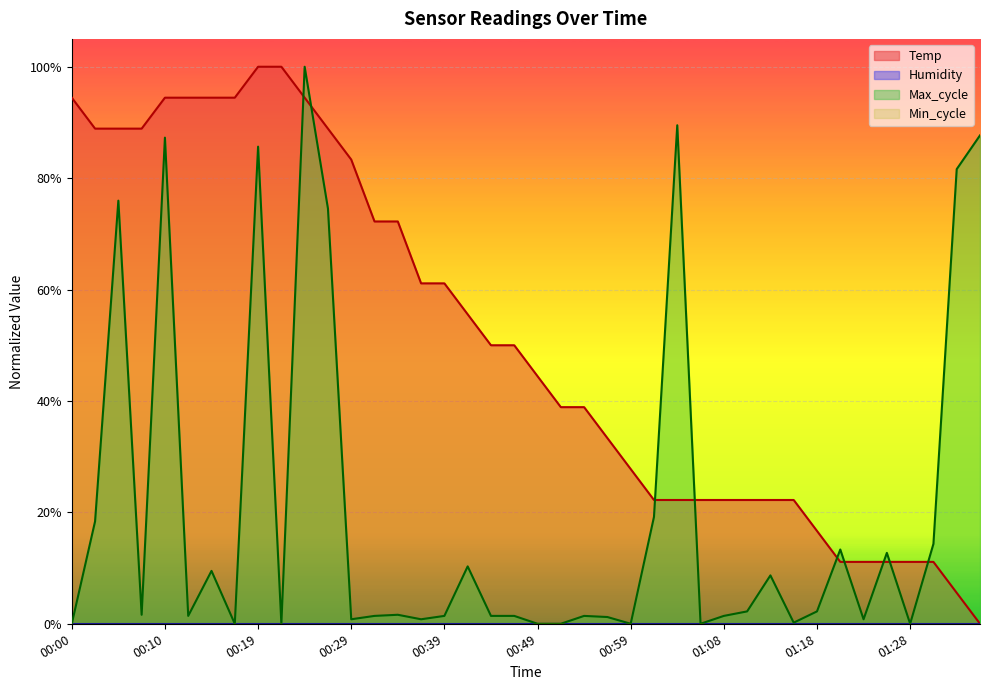

True or false: Max_cycle has more than 0 points higher than both neighbors.

True